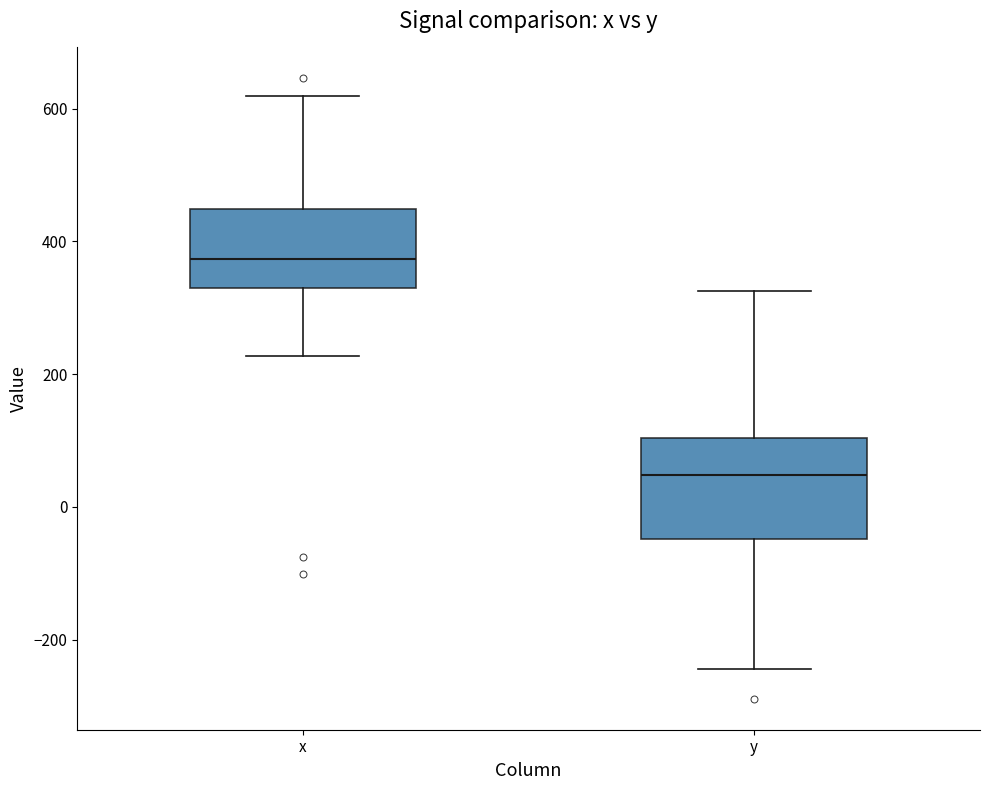

Where is the upper edge of the box for x on the y-axis? The values are not printed on the chart, so give them approximately, as read against the axis.

440